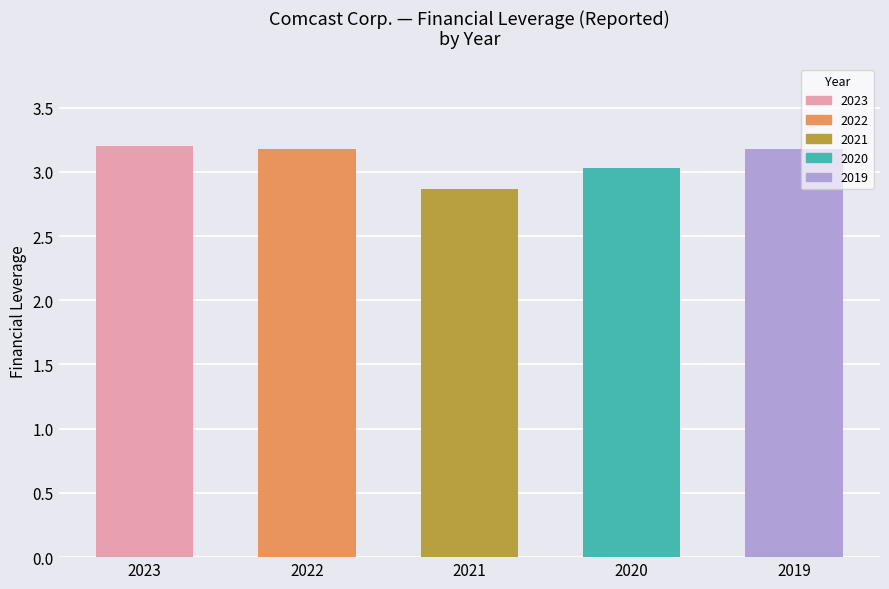

What is the value of the 4th bar from the left?

3.0